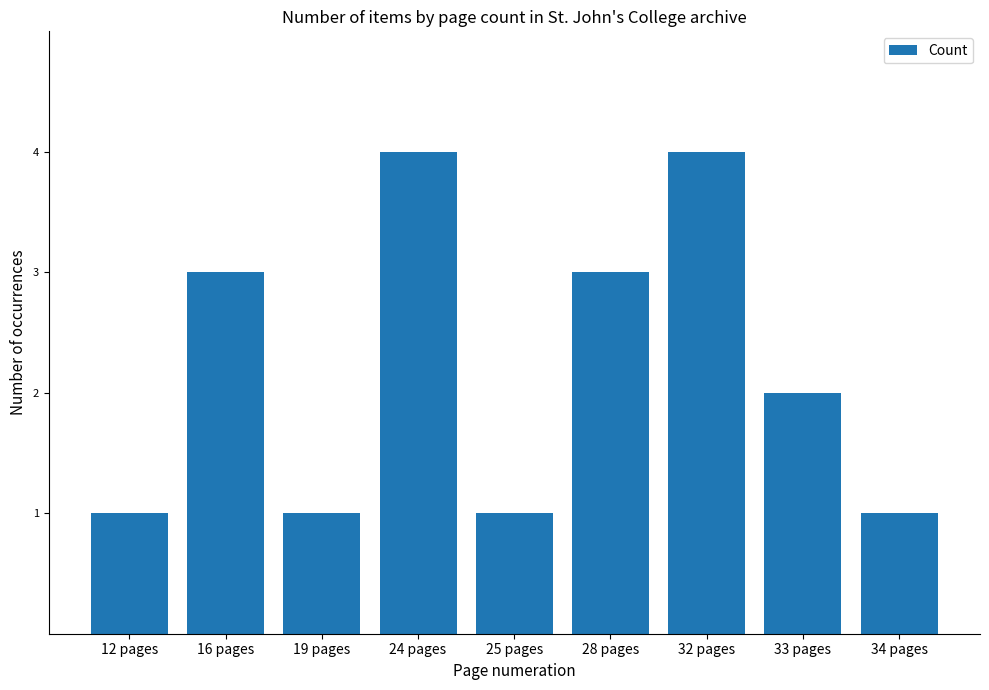

True or false: the data shows 1 at 19 pages.

True